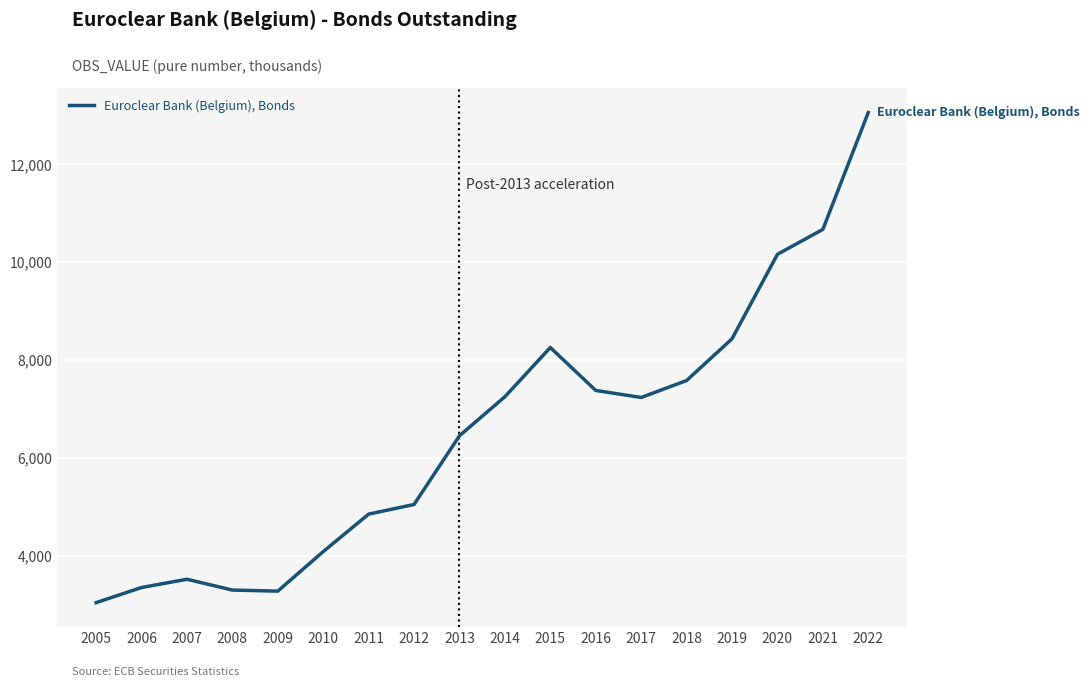

Which label corresponds to the smallest value in the chart?

2005